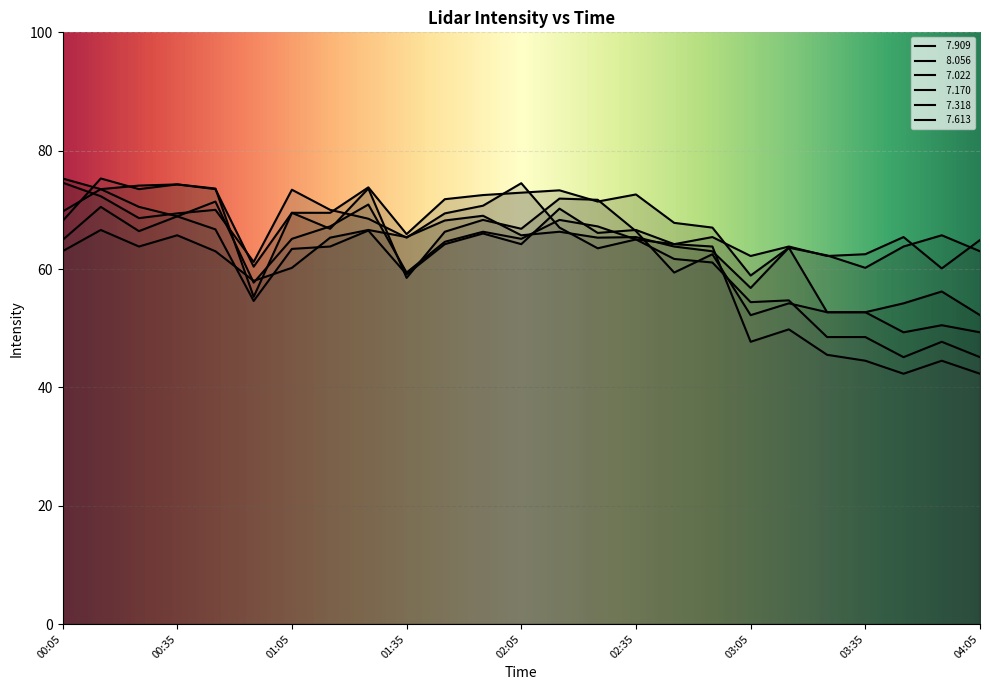

Which series ends up on top after the final intersection of   8.056 and   7.318?

  8.056